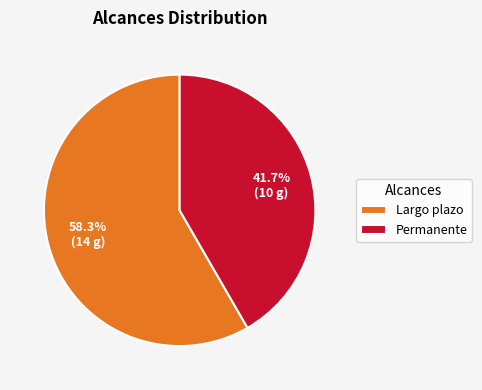

Approximately how many times larger is the value at Largo plazo compared to Permanente?

1.4